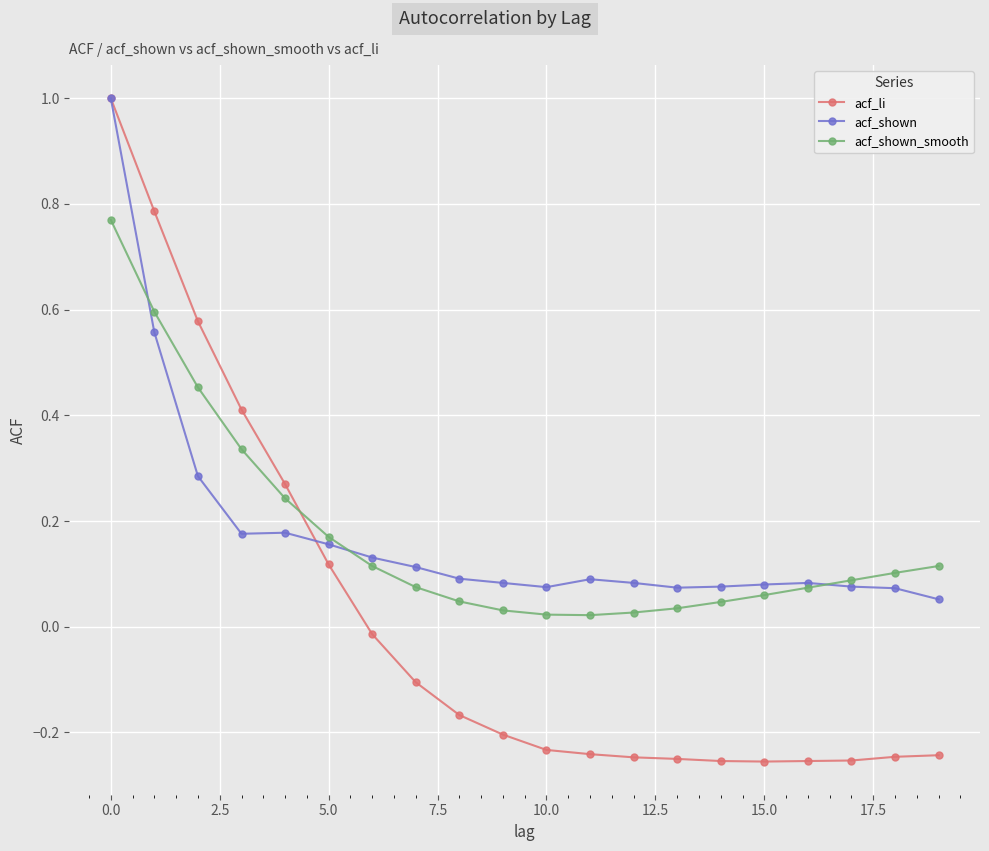

In acf_shown_smooth, how many points are lower than both neighbors (excluding endpoints)?

1